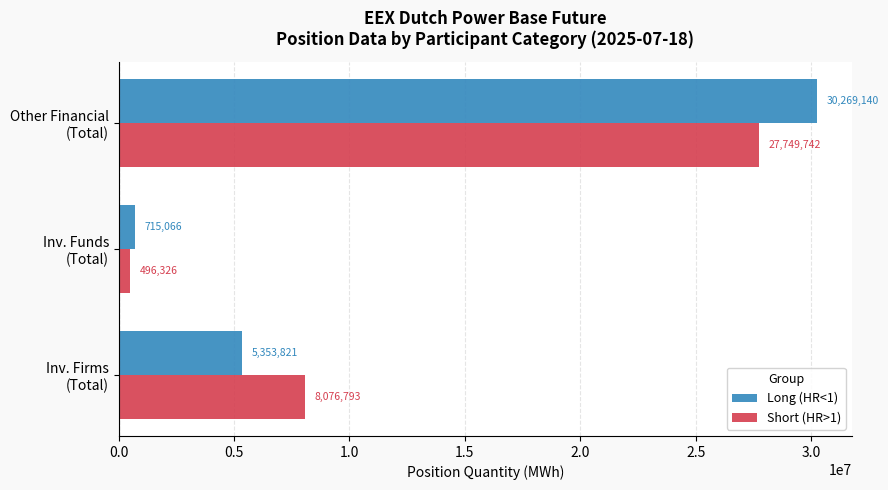

List the series in order of their overall mean, lowest first.

Short (HR>1), Long (HR<1)